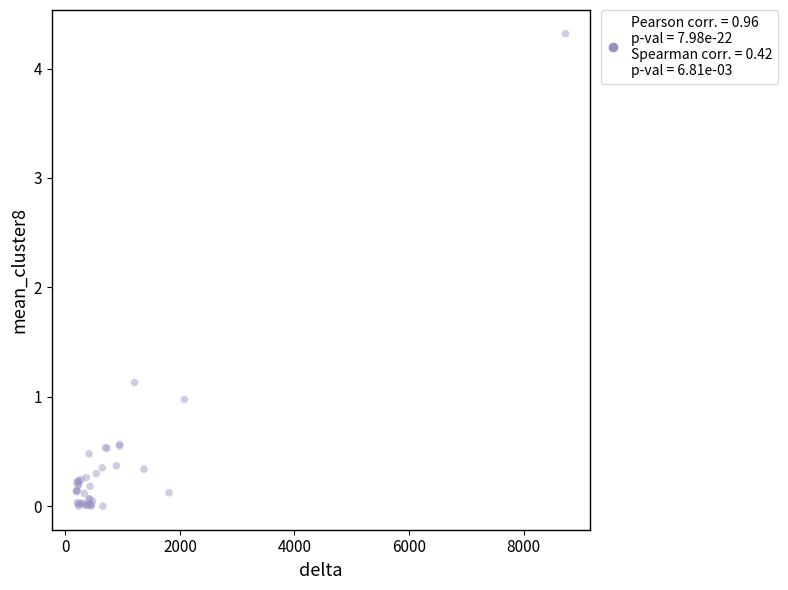

What Y value in the scatter plot is closest to 2?

1.1